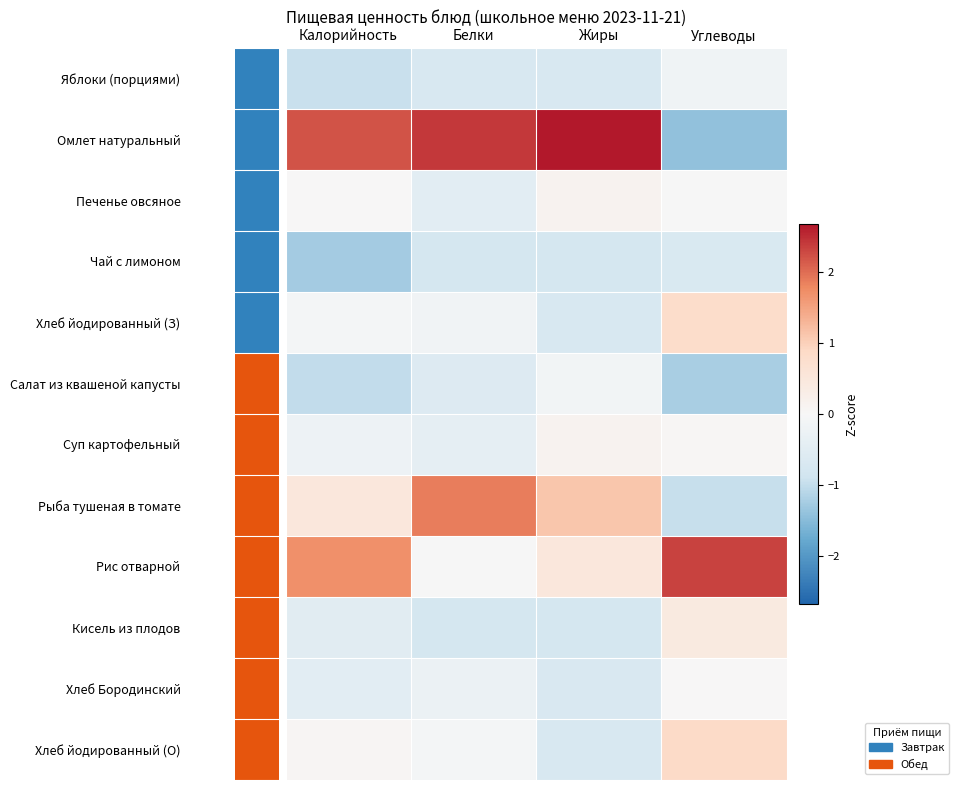

Which category has the lowest value in the Рис отварной series?

Белки